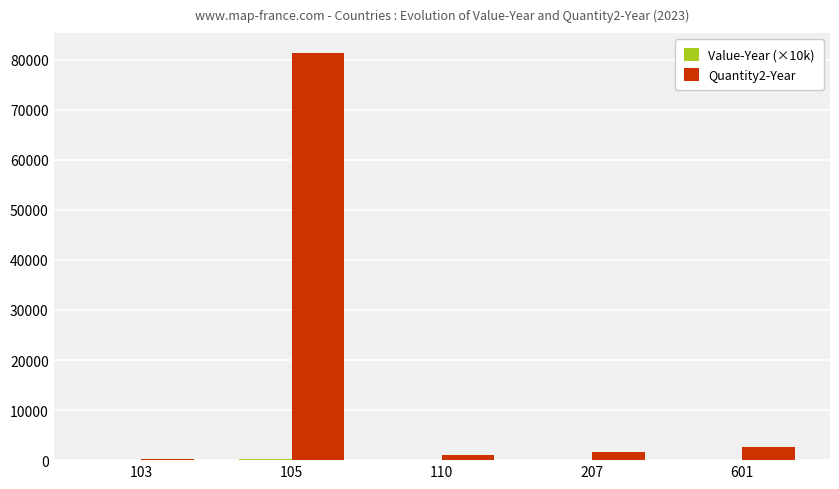

How many groups of bars are there?

5